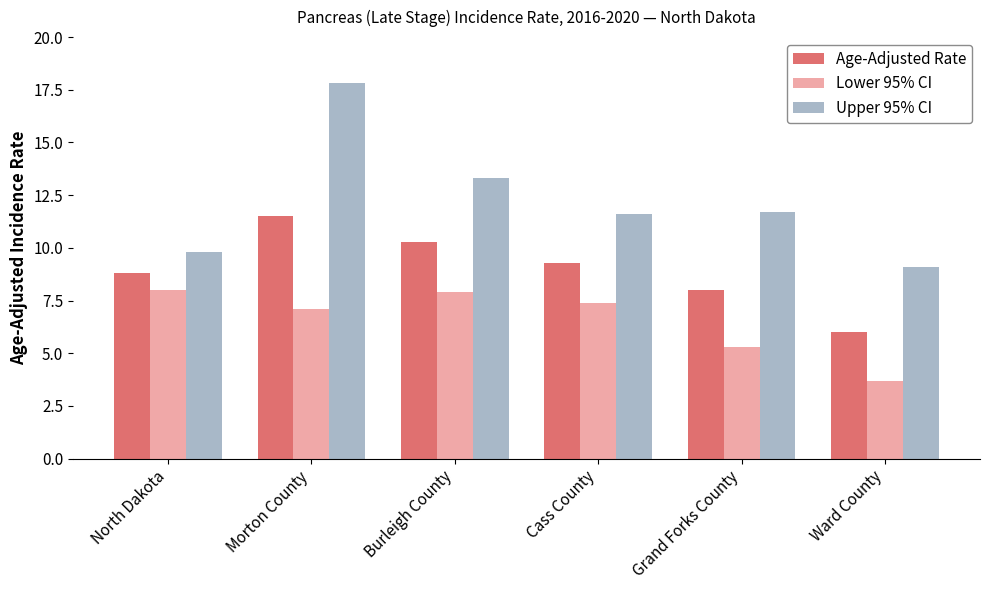

What is the value of the Age-Adjusted Rate bar at the 1st from the left?

8.8